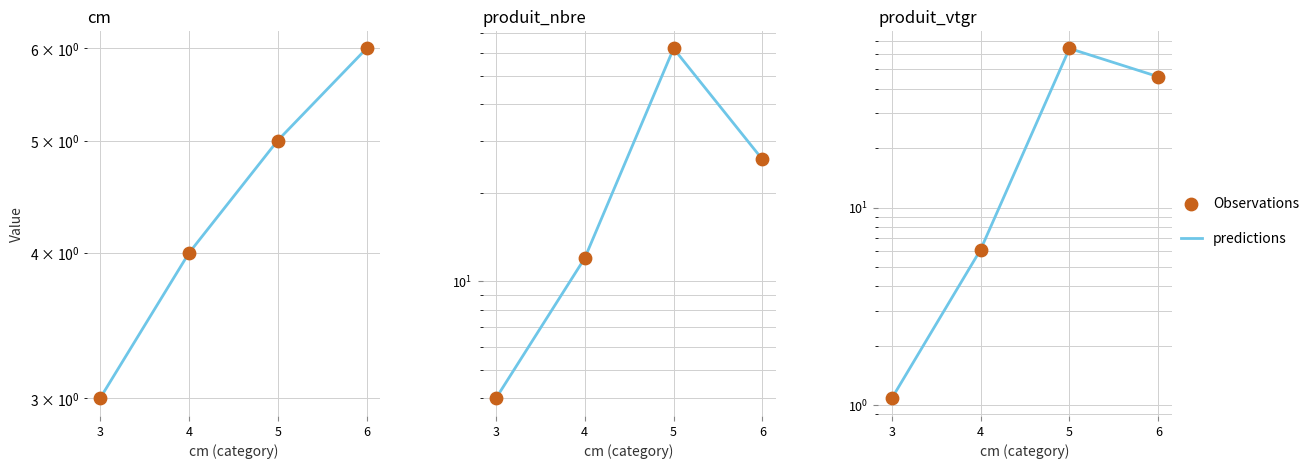

At which category is the sum across all series the highest?

5